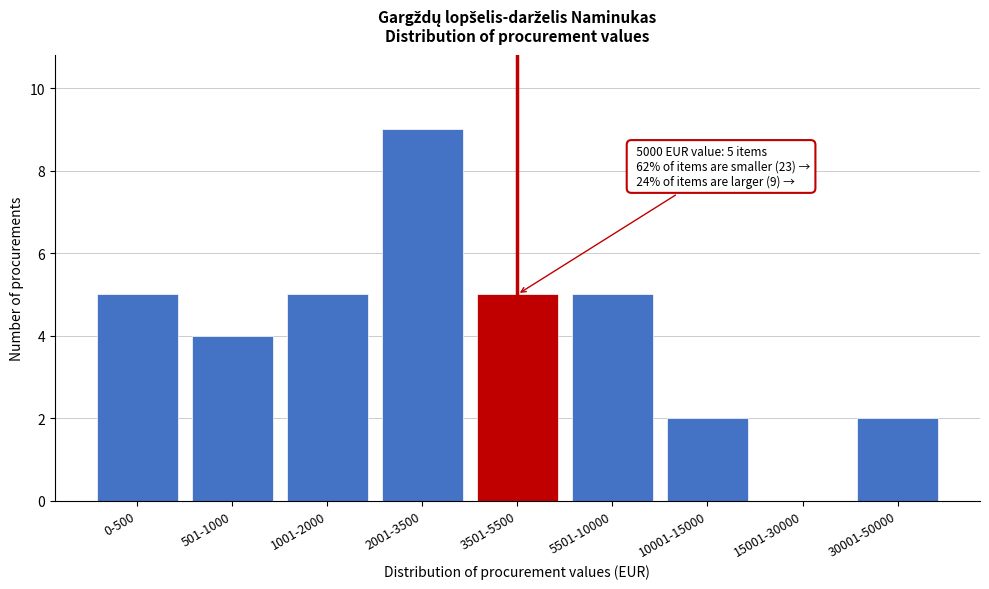

Reading right to left, transcribe all the data shown in this chart.

30001-50000=2	15001-30000=0	10001-15000=2	5501-10000=5	3501-5500=5	2001-3500=9	1001-2000=5	501-1000=4	0-500=5